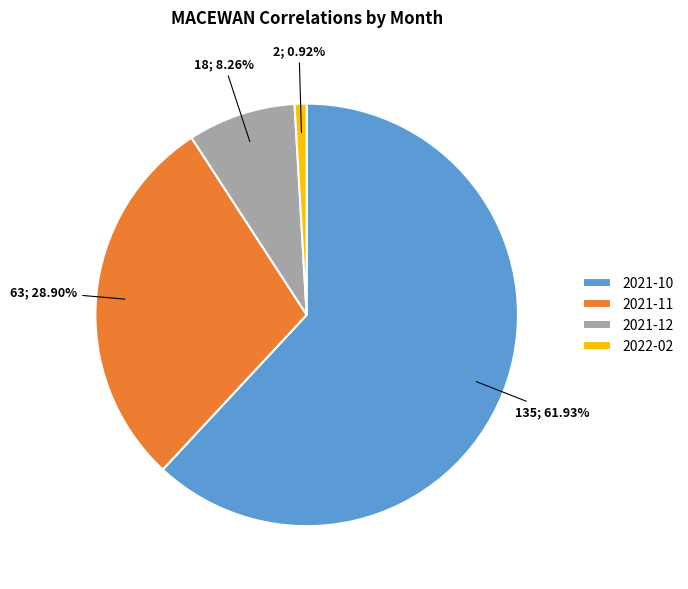

Is it true that 2021-12 is 8% of the pie?

True